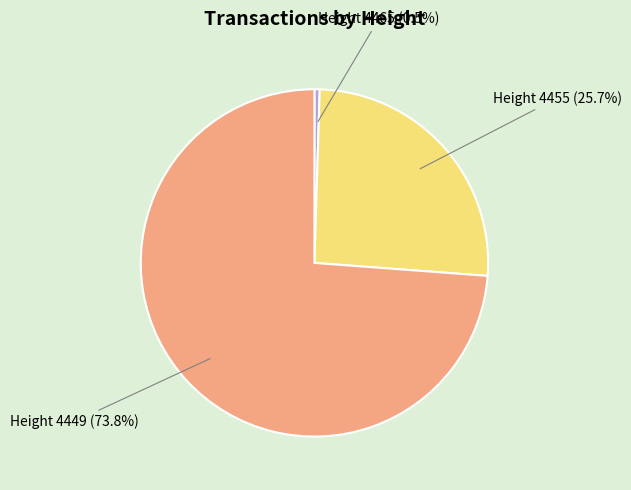

Rank the categories by value from lowest to highest.

Height 4465 (0.5%), Height 4455 (25.7%), Height 4449 (73.8%)